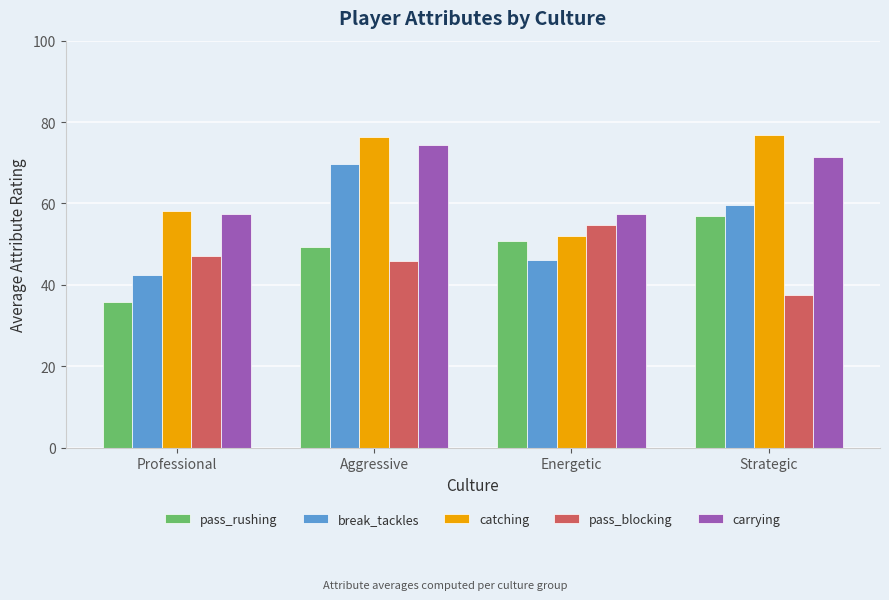

What is the label of the 4th bar from the left?

Strategic